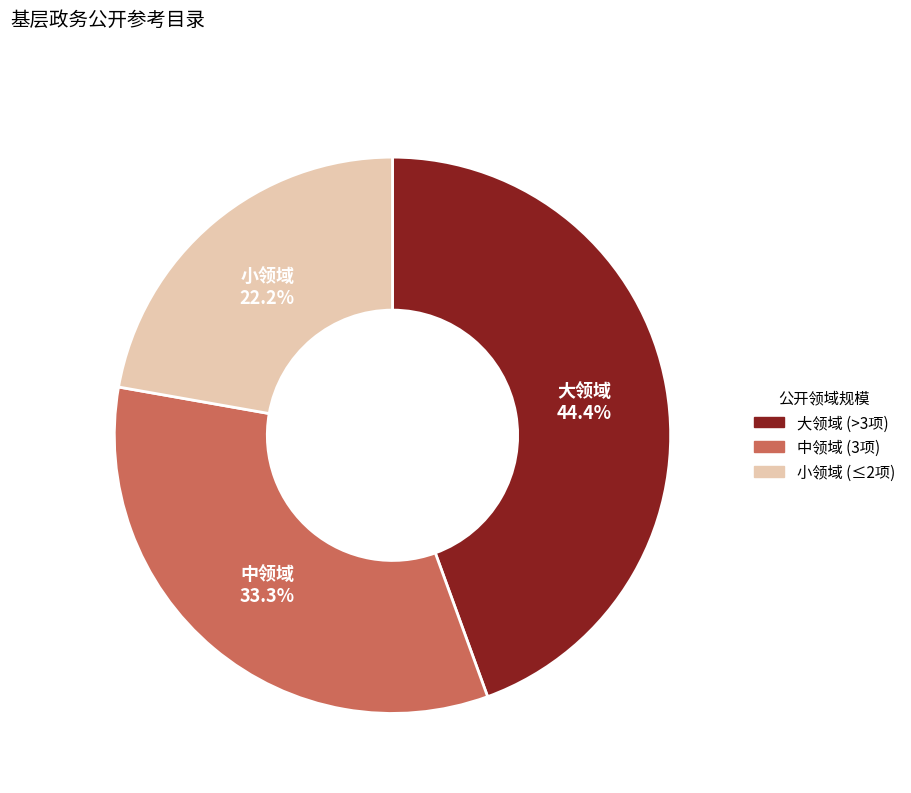

Is there any slice that represents more than half of the pie?

No